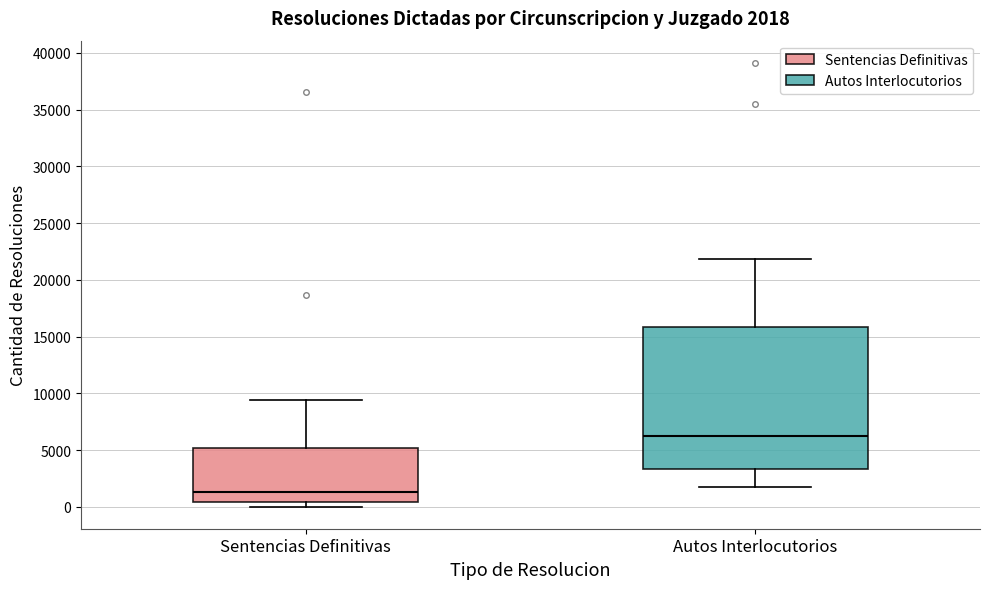

Which box has the highest median line?

Autos Interlocutorios